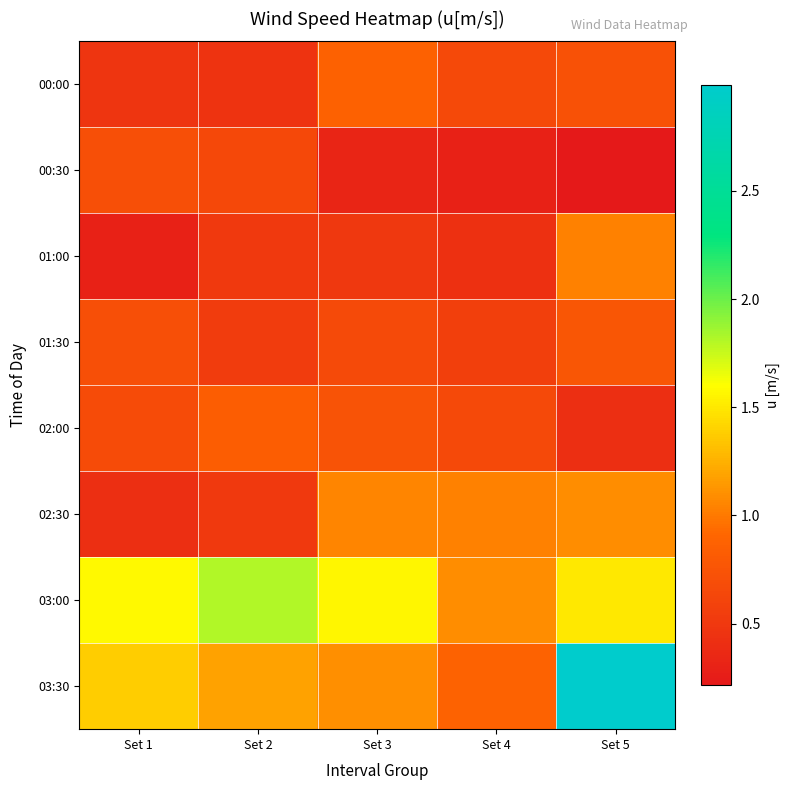

At which category is the sum across all series the highest?

Set 5